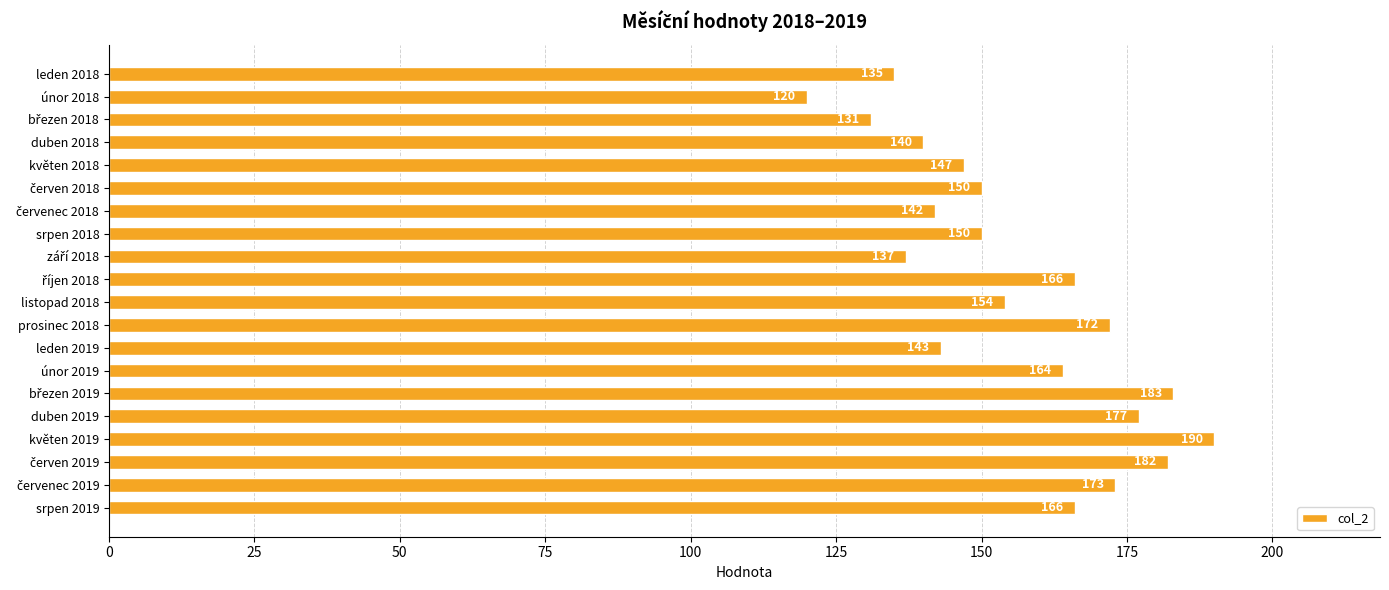

What is the difference between the second highest and minimum values?

63